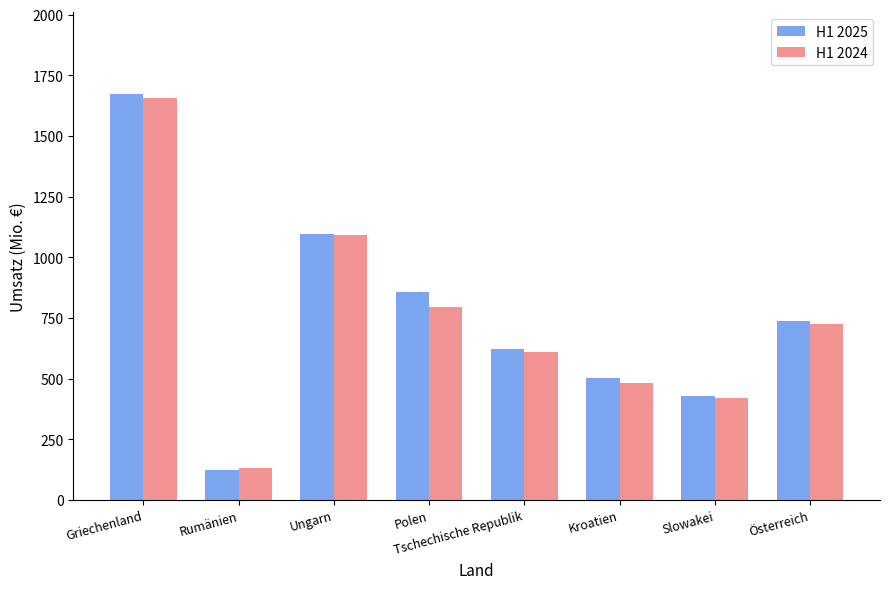

What is the total value across all series at Griechenland?

3332